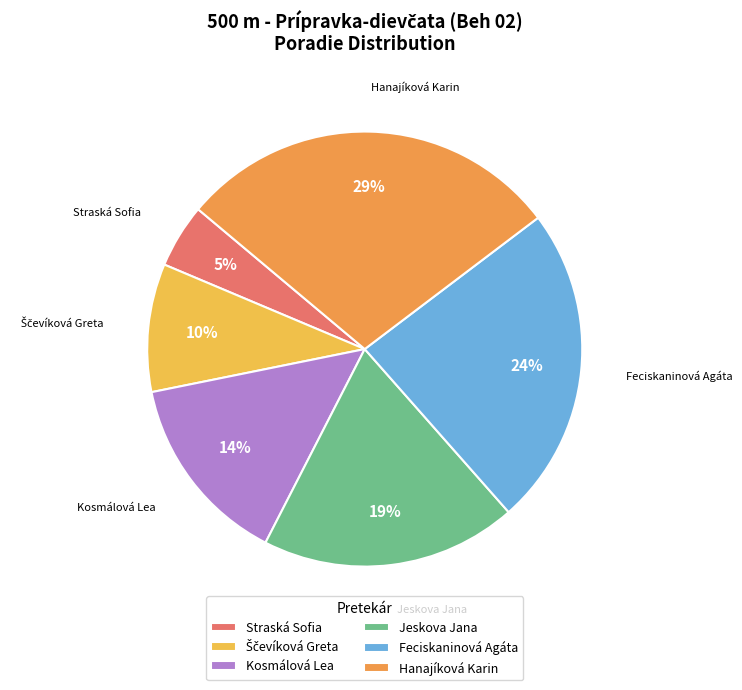

What portion of the pie excludes Jeskova Jana?

81.0%